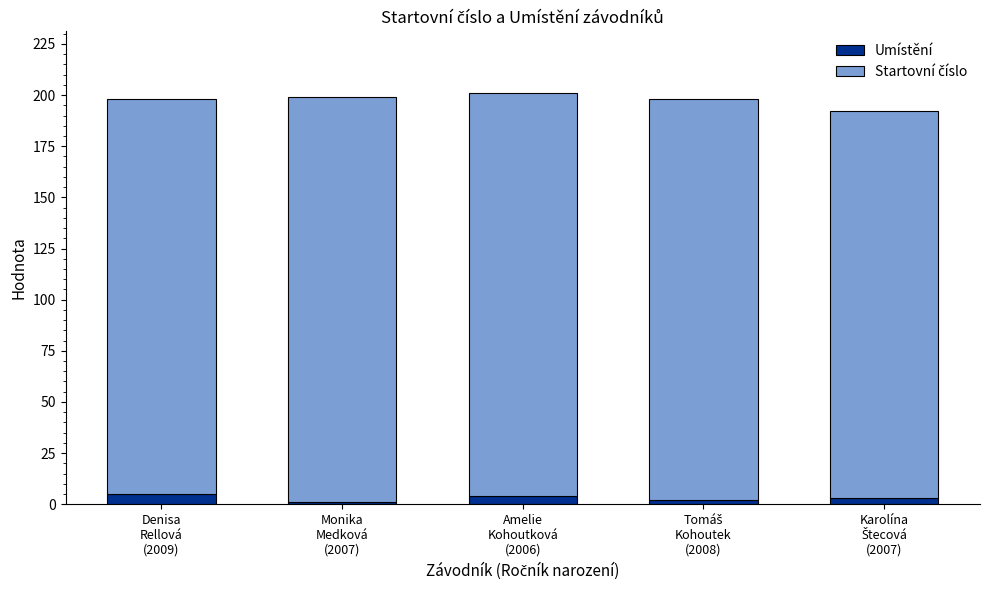

Reading left to right, what are the values for Umístění?

5	1	4	2	3